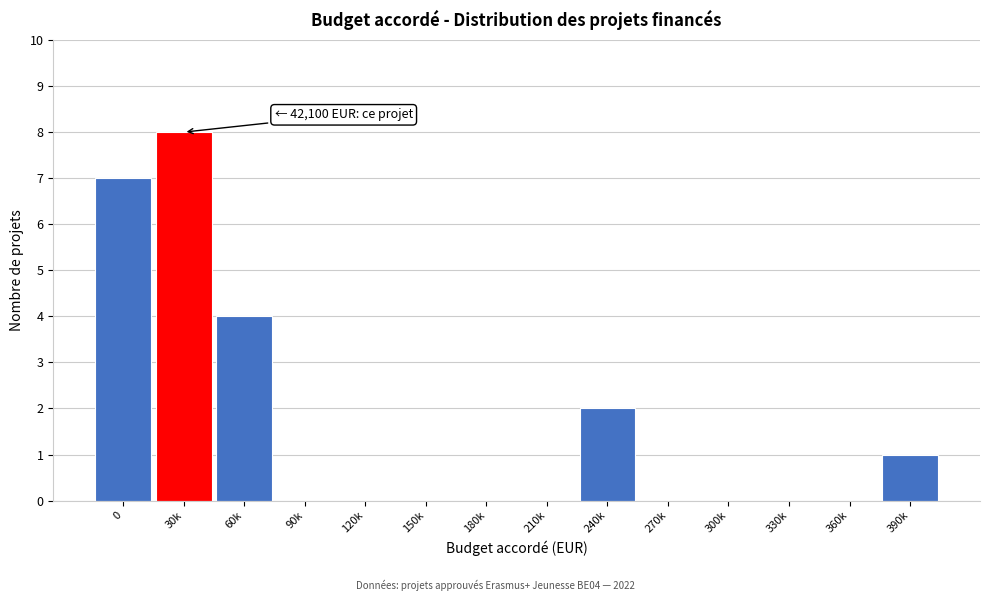

Reading right to left, extract all data points from this chart.

390k=1	360k=0	330k=0	300k=0	270k=0	240k=2	210k=0	180k=0	150k=0	120k=0	90k=0	60k=4	30k=8	0=7